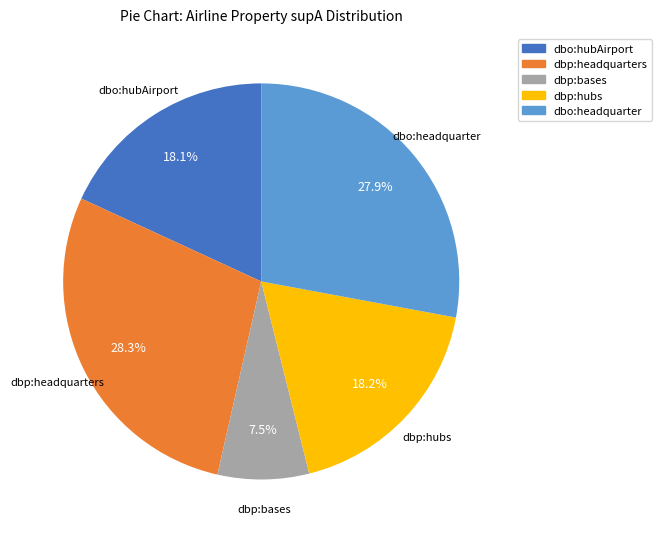

Between dbp:bases and dbo:headquarter, which is larger?

dbo:headquarter